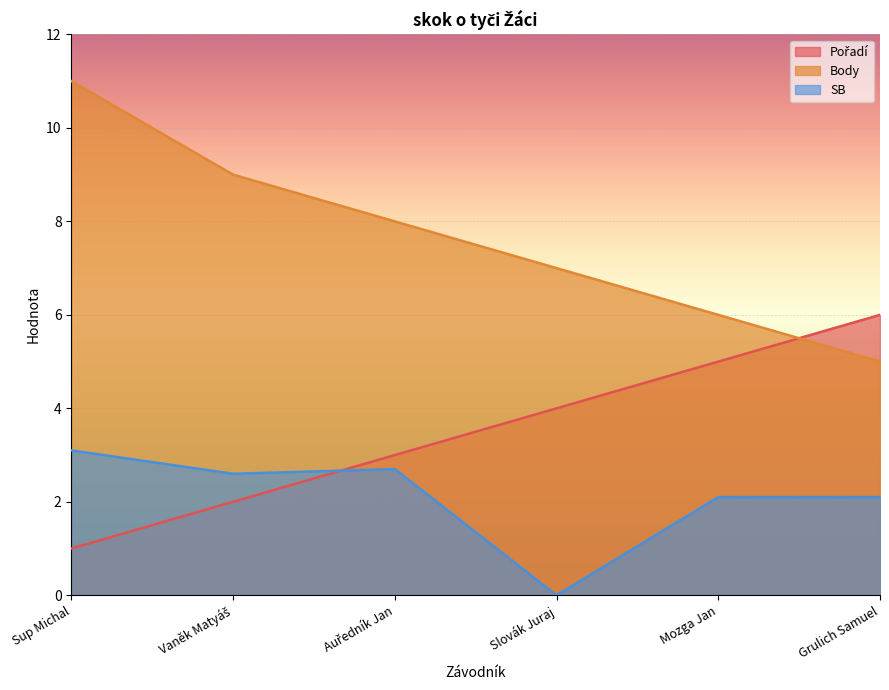

How many values in the Pořadí series are below 4?

3